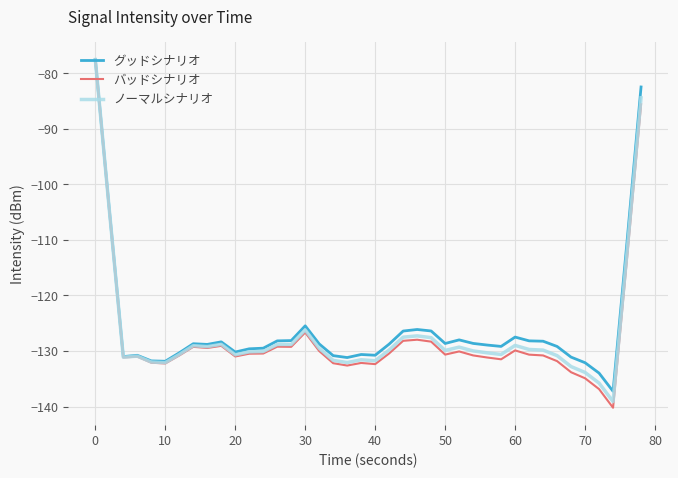

Which series has the widest spread of values?

バッドシナリオ